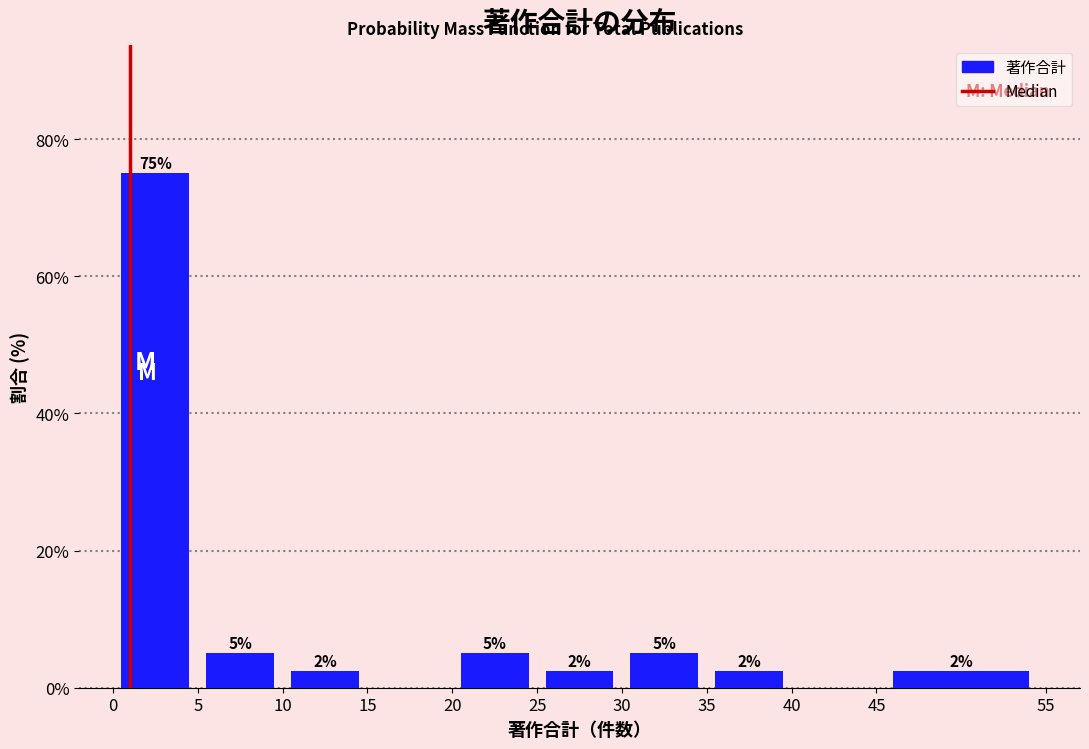

Over which range of the x-axis is the bar tallest?

0 to 5